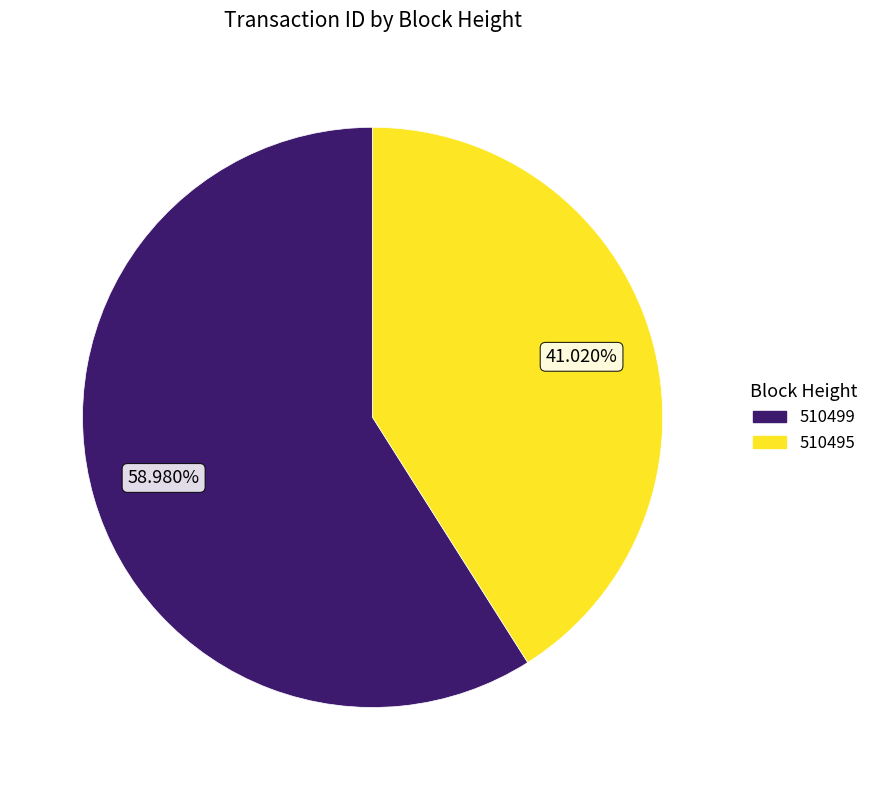

What percentage is the 510499 slice, to the nearest percent?

59%